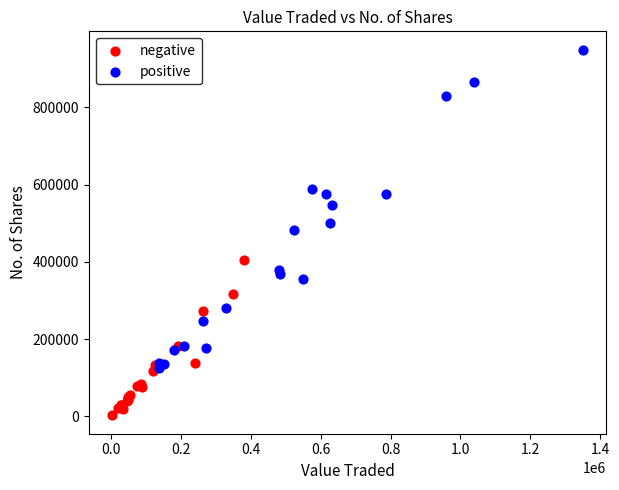

Which series has the largest Y range (max minus min)?

positive